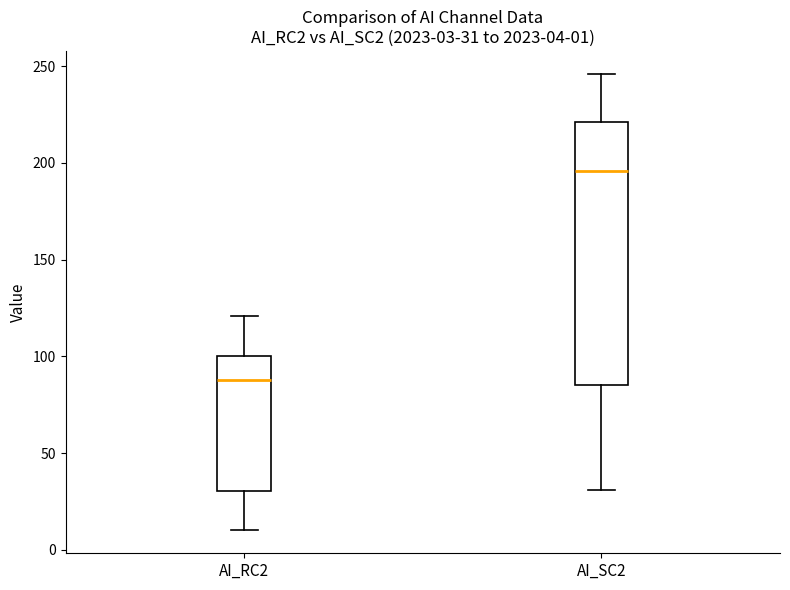

Which box has the lowest median line?

AI_RC2